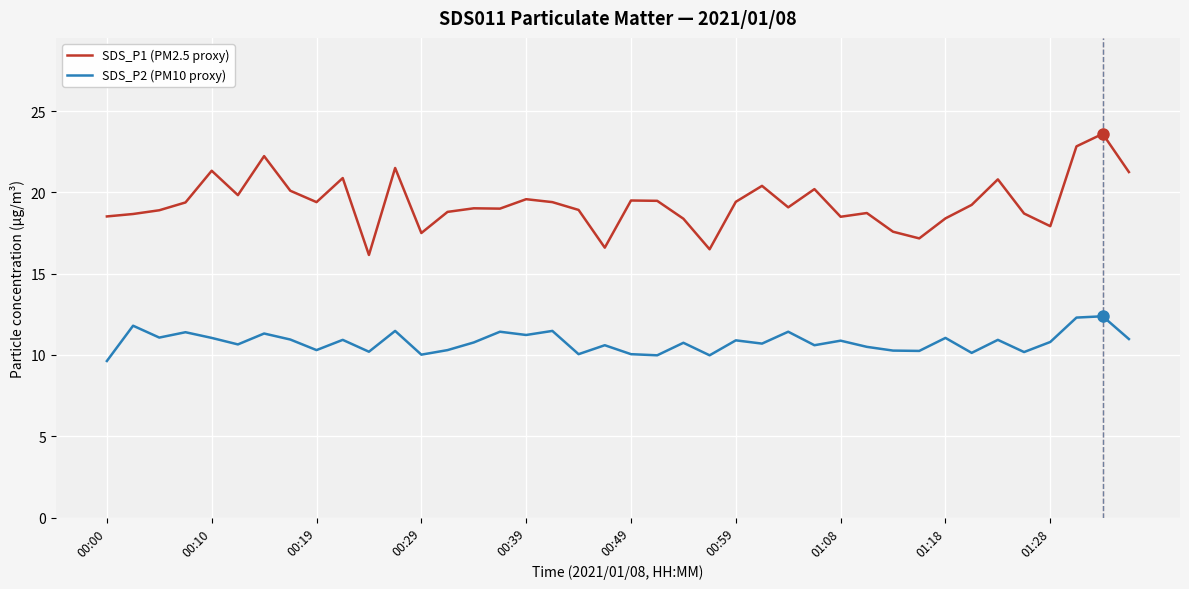

What is the difference between the second highest and second lowest values in the SDS_P1 (PM2.5 proxy) series?

6.3